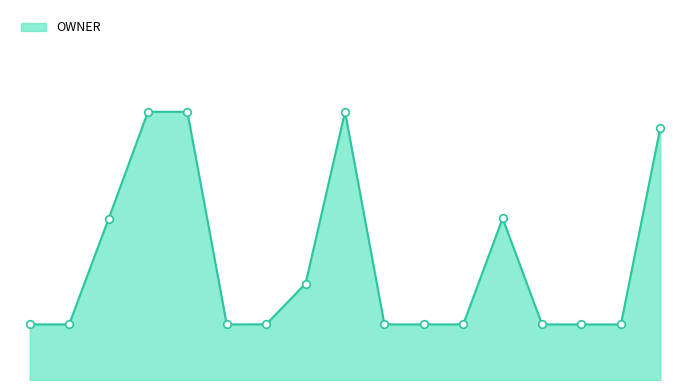

Does the chart have visible grid lines?

No